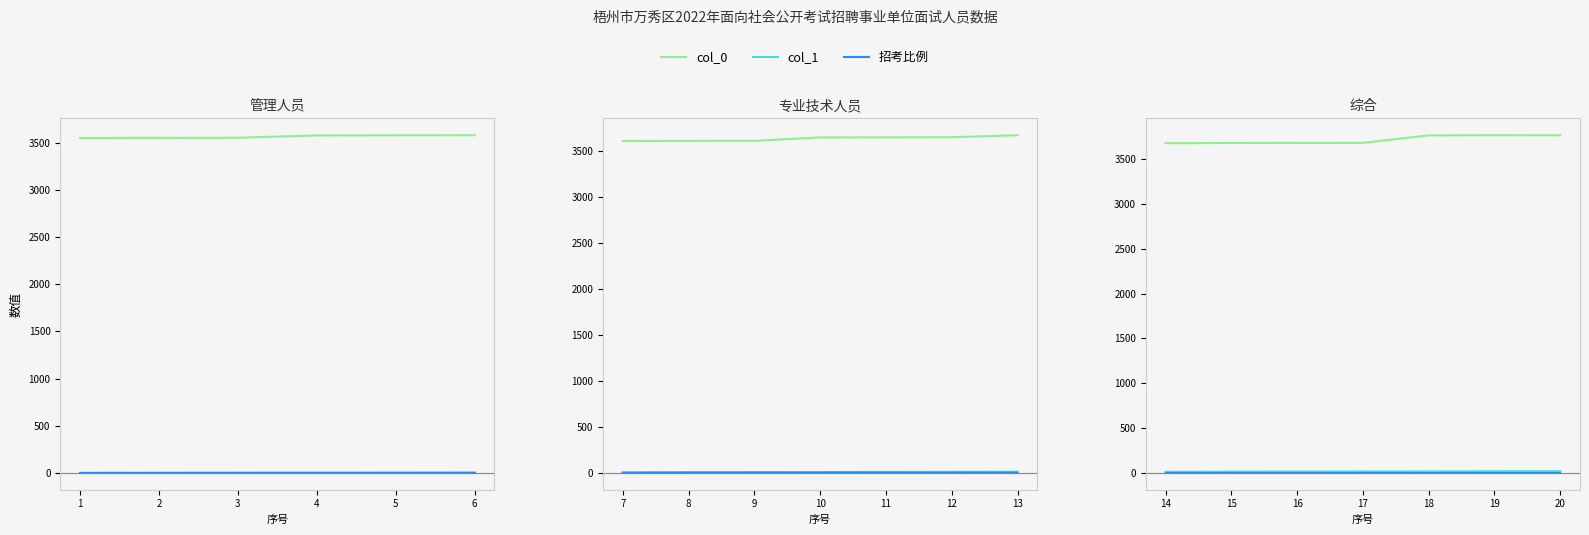

What is the value of the 招考比例 point at the 5th from the left?

3